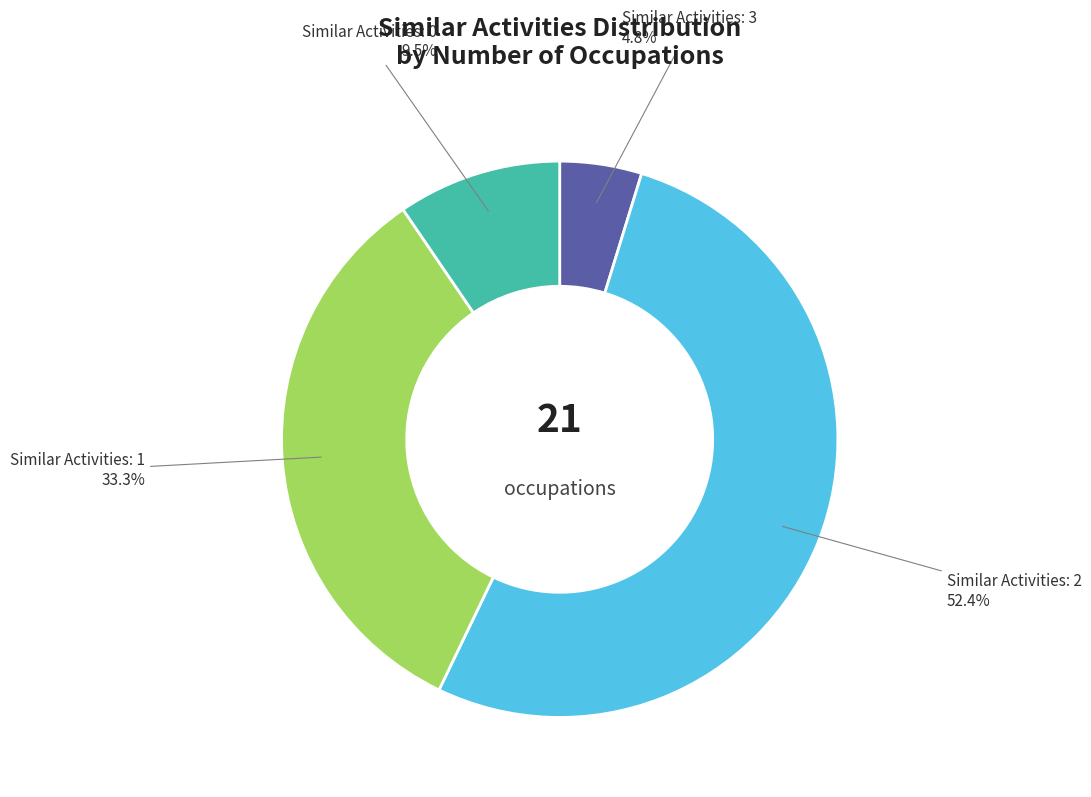

Is there a majority slice in this chart?

Yes